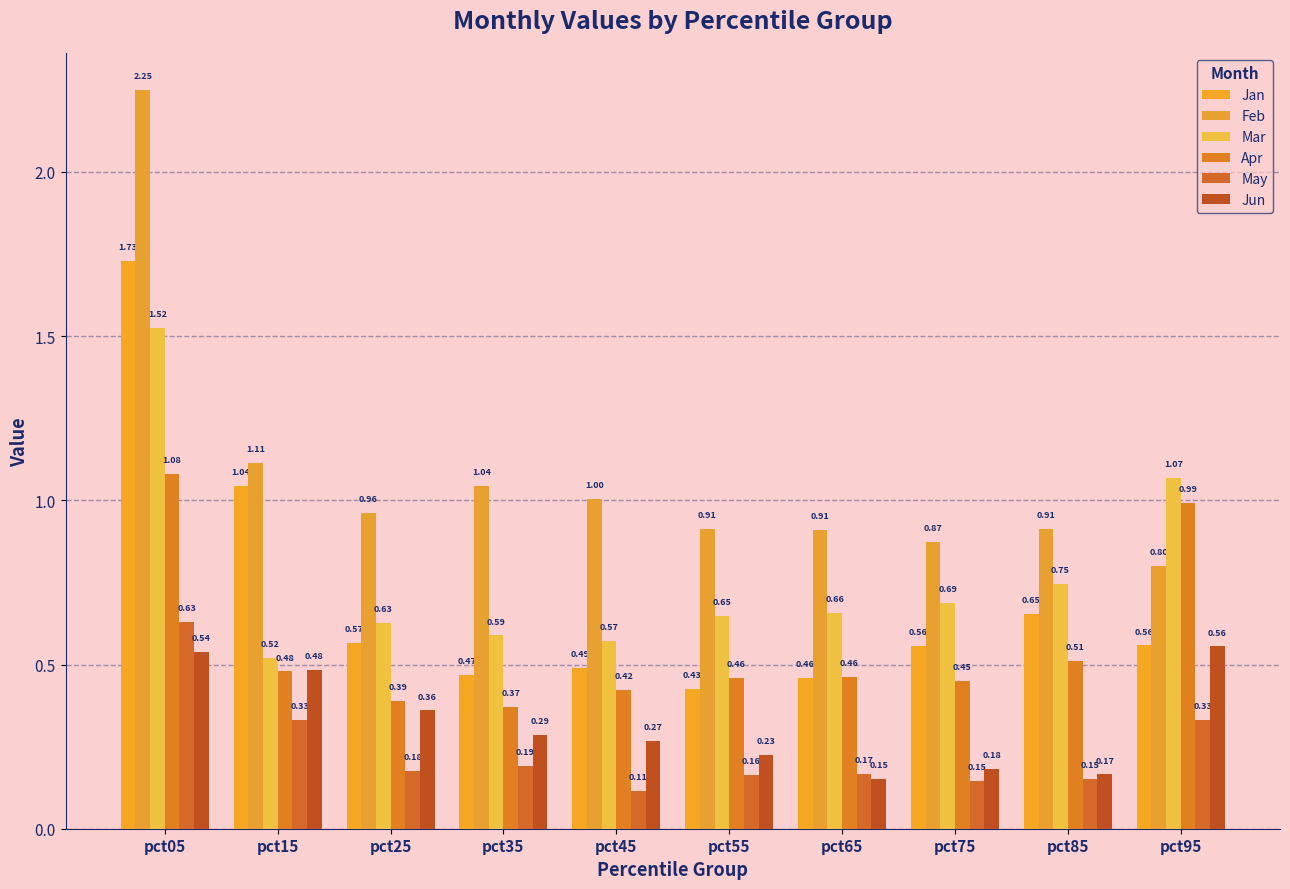

What is the difference between the second highest and second lowest values in the Jun series?

0.4